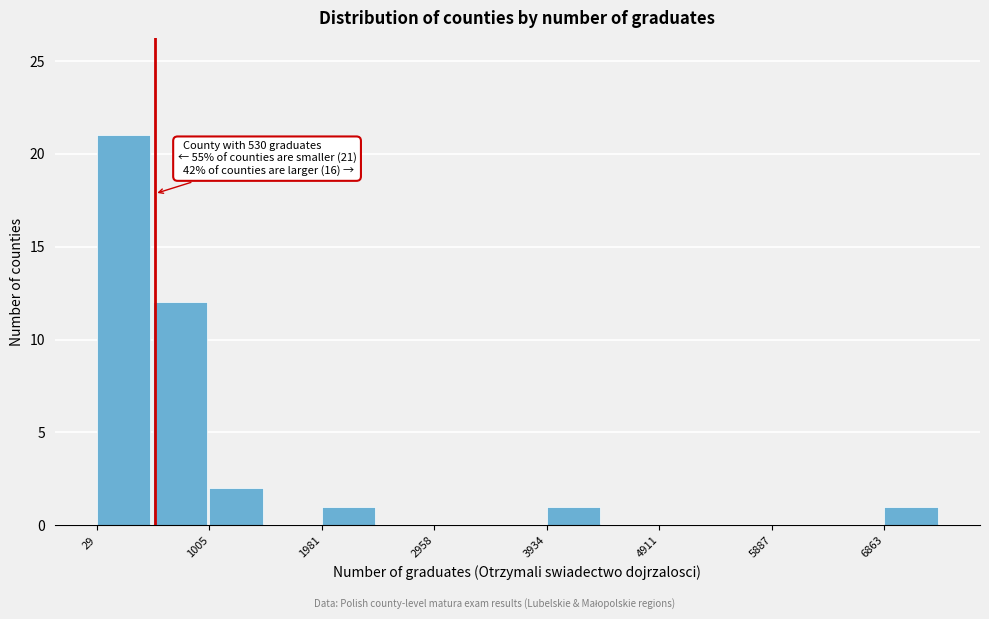

Over which range of the x-axis is the bar tallest?

0 to 500